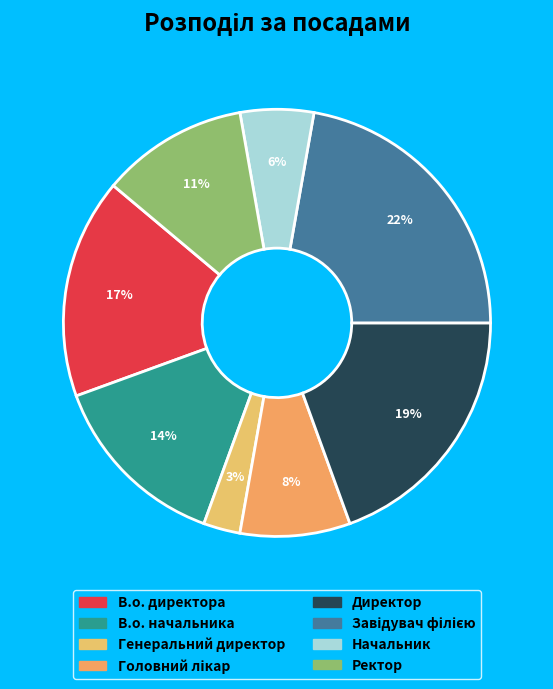

How many segments does this pie chart have?

8